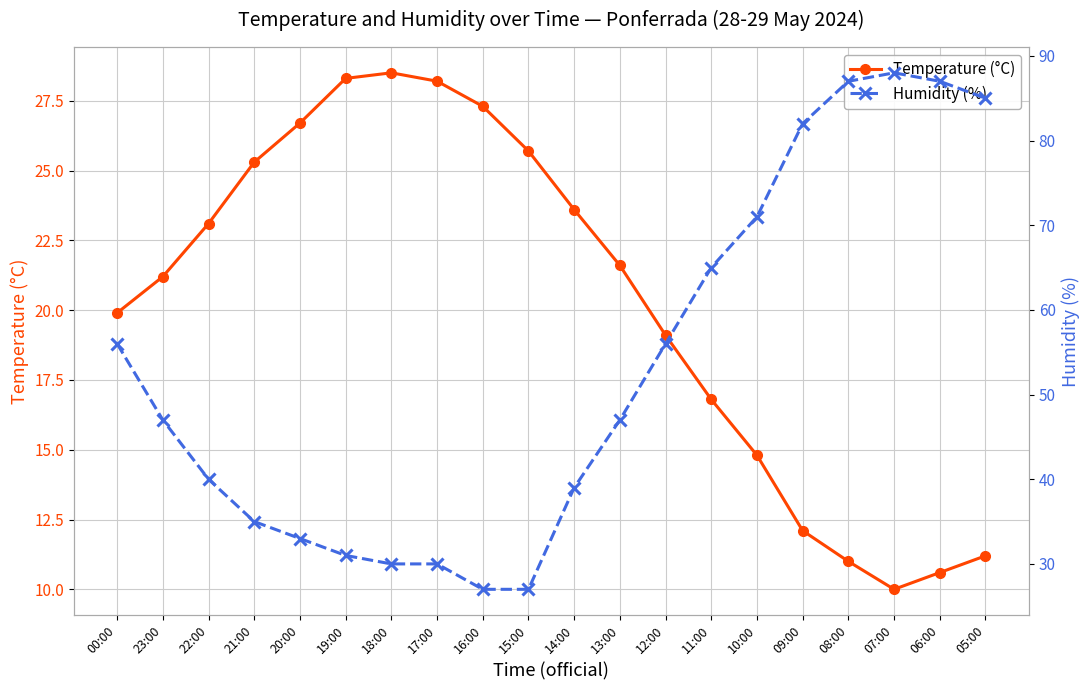

What are all the series names shown in the legend?

Temperature (°C), Humidity (%)